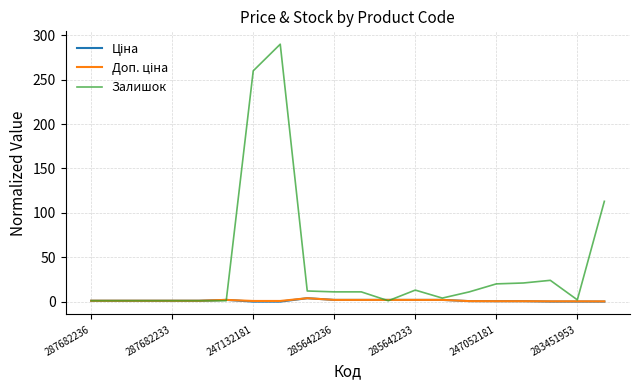

How many distinct data groups are displayed?

3